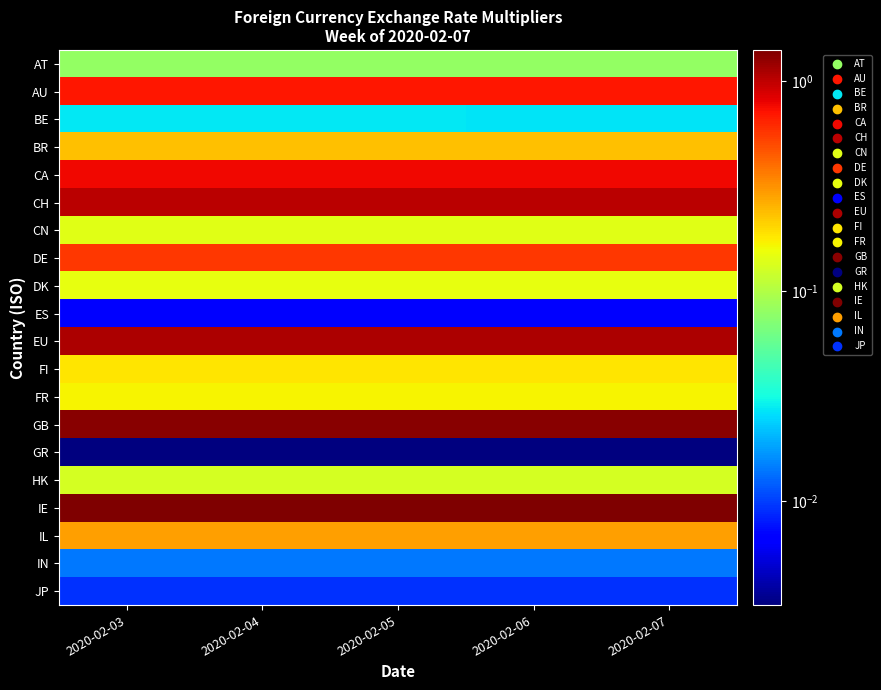

Reading left to right, extract all data points from this chart.

AT: 2020-02-03=0.1	2020-02-04=0.1	2020-02-05=0.1	2020-02-06=0.1	2020-02-07=0.1
AU: 2020-02-03=0.7	2020-02-04=0.7	2020-02-05=0.7	2020-02-06=0.7	2020-02-07=0.7
BE: 2020-02-03=0.0	2020-02-04=0.0	2020-02-05=0.0	2020-02-06=0.0	2020-02-07=0.0
BR: 2020-02-03=0.2	2020-02-04=0.2	2020-02-05=0.2	2020-02-06=0.2	2020-02-07=0.2
CA: 2020-02-03=0.8	2020-02-04=0.8	2020-02-05=0.8	2020-02-06=0.8	2020-02-07=0.8
CH: 2020-02-03=1.0	2020-02-04=1.0	2020-02-05=1.0	2020-02-06=1.0	2020-02-07=1.0
CN: 2020-02-03=0.1	2020-02-04=0.1	2020-02-05=0.1	2020-02-06=0.1	2020-02-07=0.1
DE: 2020-02-03=0.6	2020-02-04=0.6	2020-02-05=0.6	2020-02-06=0.6	2020-02-07=0.6
DK: 2020-02-03=0.1	2020-02-04=0.1	2020-02-05=0.1	2020-02-06=0.1	2020-02-07=0.1
ES: 2020-02-03=0.0	2020-02-04=0.0	2020-02-05=0.0	2020-02-06=0.0	2020-02-07=0.0
EU: 2020-02-03=1.1	2020-02-04=1.1	2020-02-05=1.1	2020-02-06=1.1	2020-02-07=1.1
FI: 2020-02-03=0.2	2020-02-04=0.2	2020-02-05=0.2	2020-02-06=0.2	2020-02-07=0.2
FR: 2020-02-03=0.2	2020-02-04=0.2	2020-02-05=0.2	2020-02-06=0.2	2020-02-07=0.2
GB: 2020-02-03=1.3	2020-02-04=1.3	2020-02-05=1.3	2020-02-06=1.3	2020-02-07=1.3
GR: 2020-02-03=0.0	2020-02-04=0.0	2020-02-05=0.0	2020-02-06=0.0	2020-02-07=0.0
HK: 2020-02-03=0.1	2020-02-04=0.1	2020-02-05=0.1	2020-02-06=0.1	2020-02-07=0.1
IE: 2020-02-03=1.4	2020-02-04=1.4	2020-02-05=1.4	2020-02-06=1.4	2020-02-07=1.4
IL: 2020-02-03=0.3	2020-02-04=0.3	2020-02-05=0.3	2020-02-06=0.3	2020-02-07=0.3
IN: 2020-02-03=0.0	2020-02-04=0.0	2020-02-05=0.0	2020-02-06=0.0	2020-02-07=0.0
JP: 2020-02-03=0.0	2020-02-04=0.0	2020-02-05=0.0	2020-02-06=0.0	2020-02-07=0.0